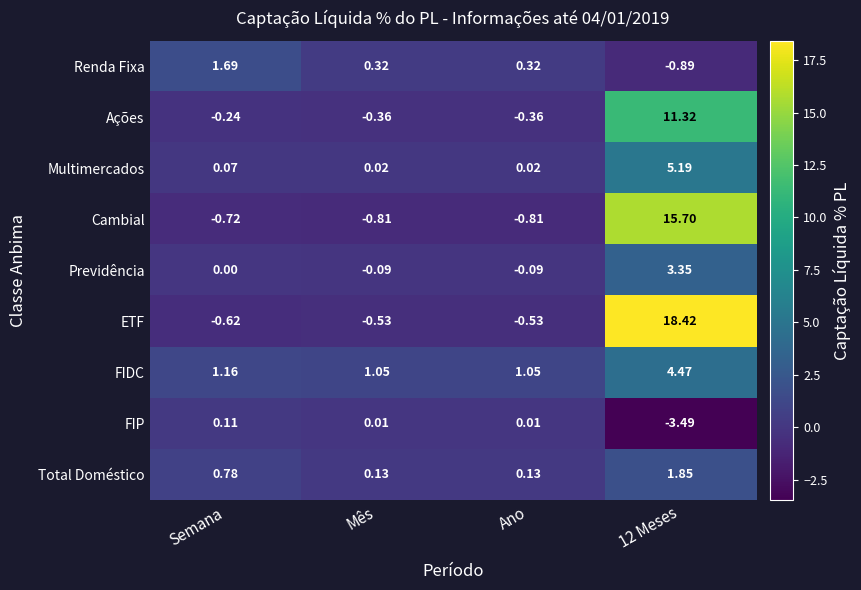

Which series has the widest spread of values?

ETF